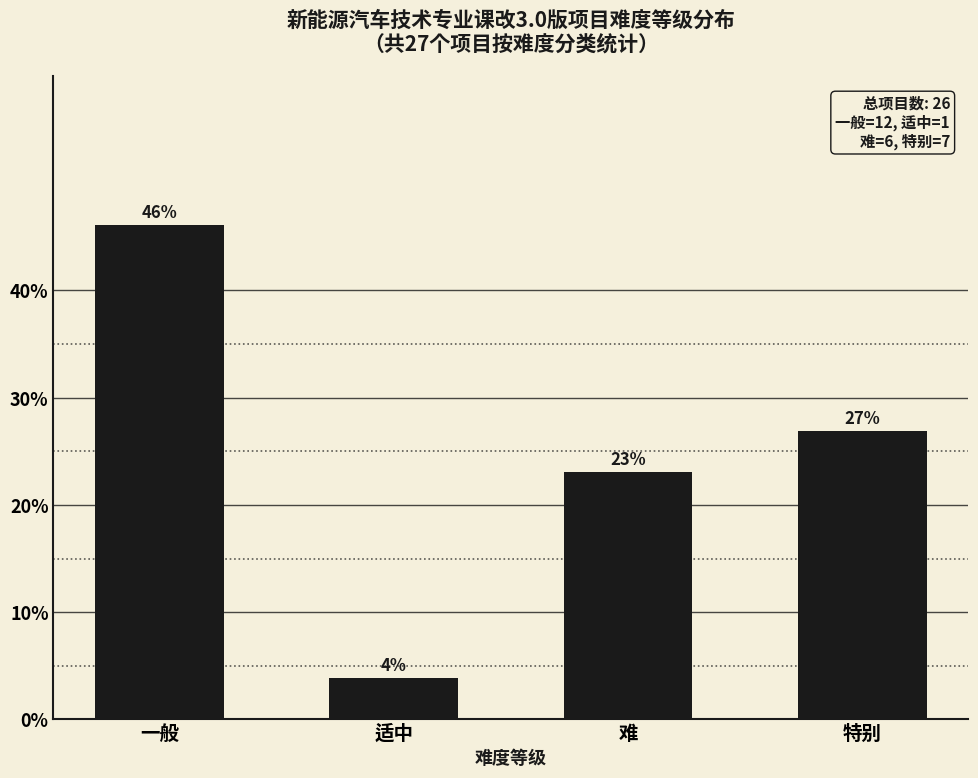

Are the bars horizontal?

No